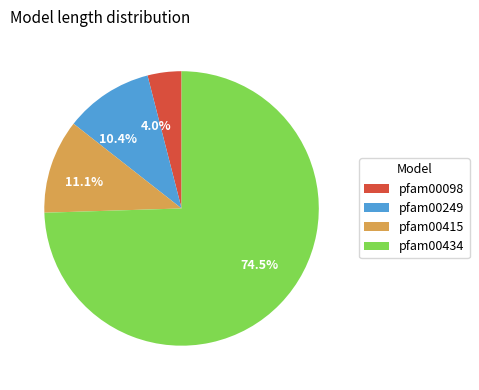

Between pfam00434 and pfam00249, which is larger?

pfam00434